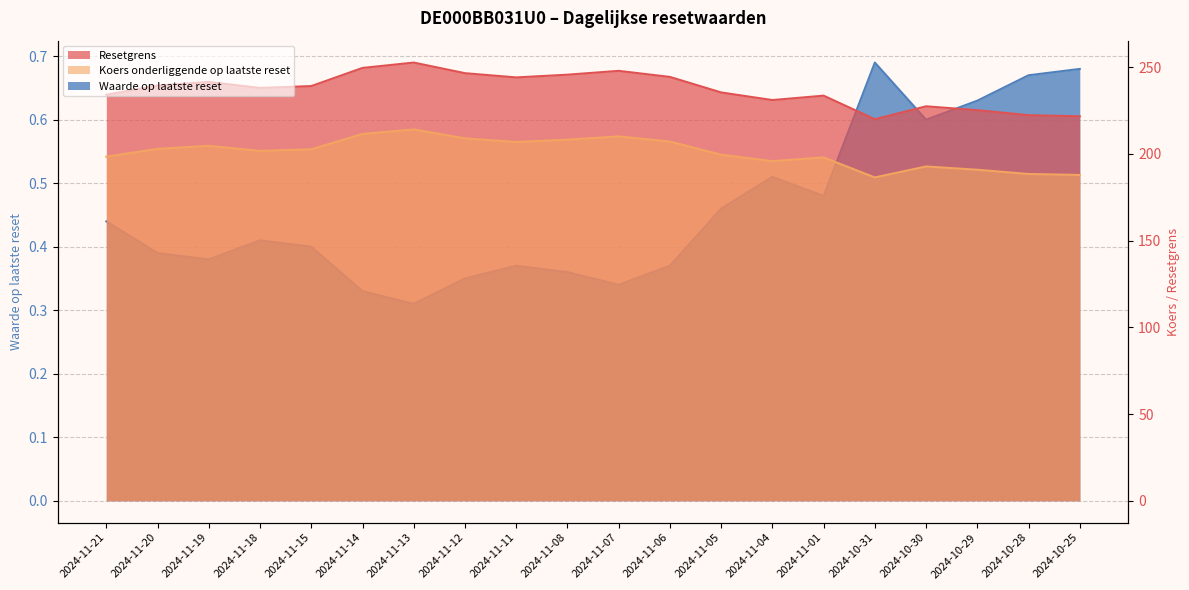

What is the sum of all Koers onderliggende op laatste reset values?

4016.2